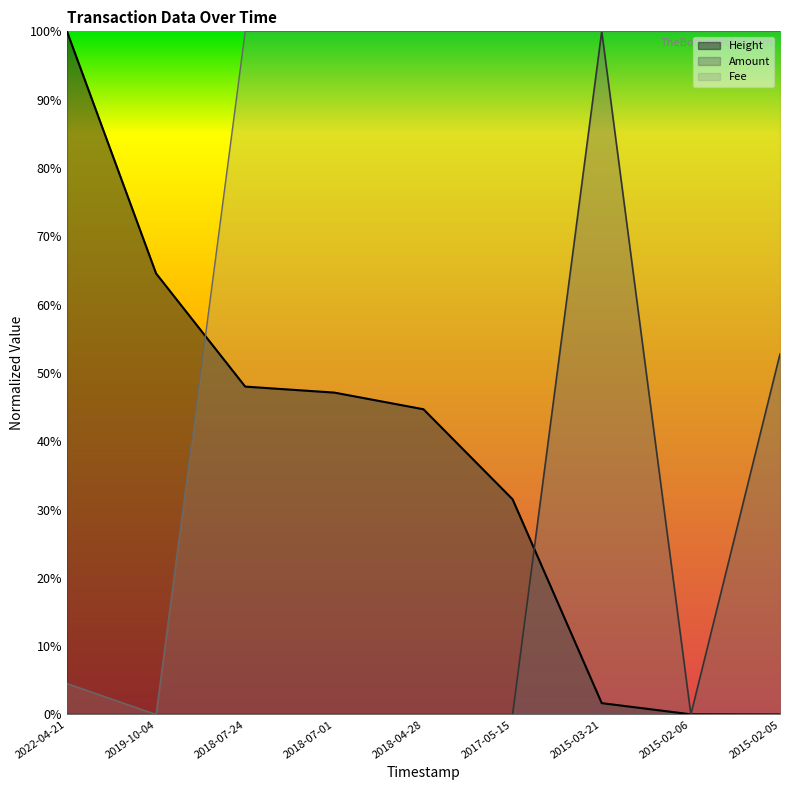

How many intersections are there between Height and Fee?

1